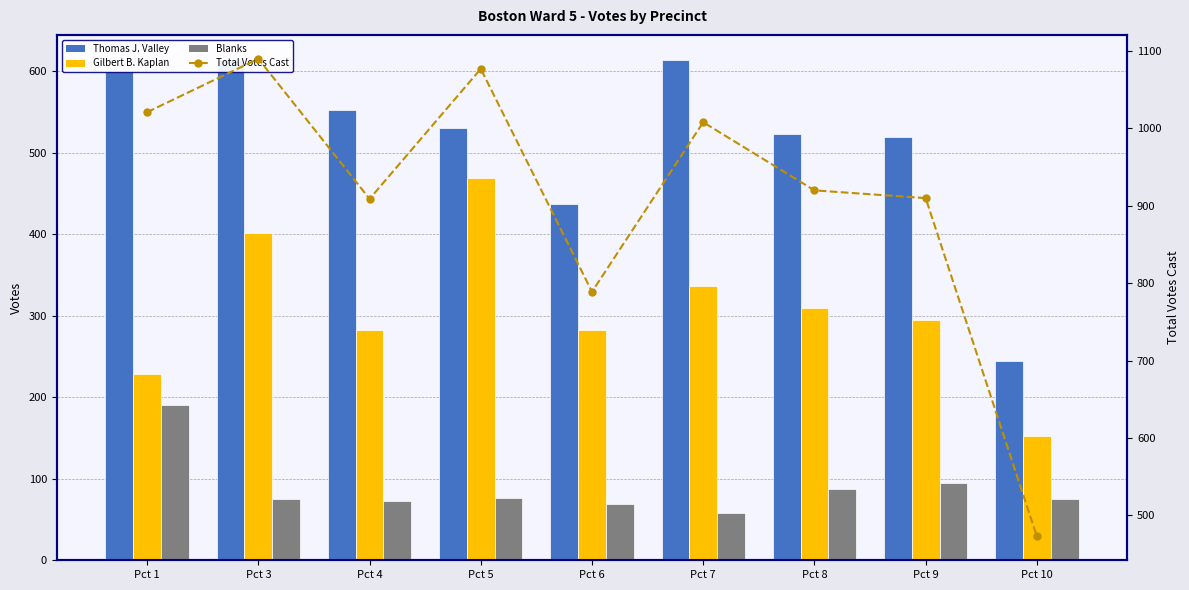

What is the value of the Total Votes Cast bar at the 7th from the left?

920